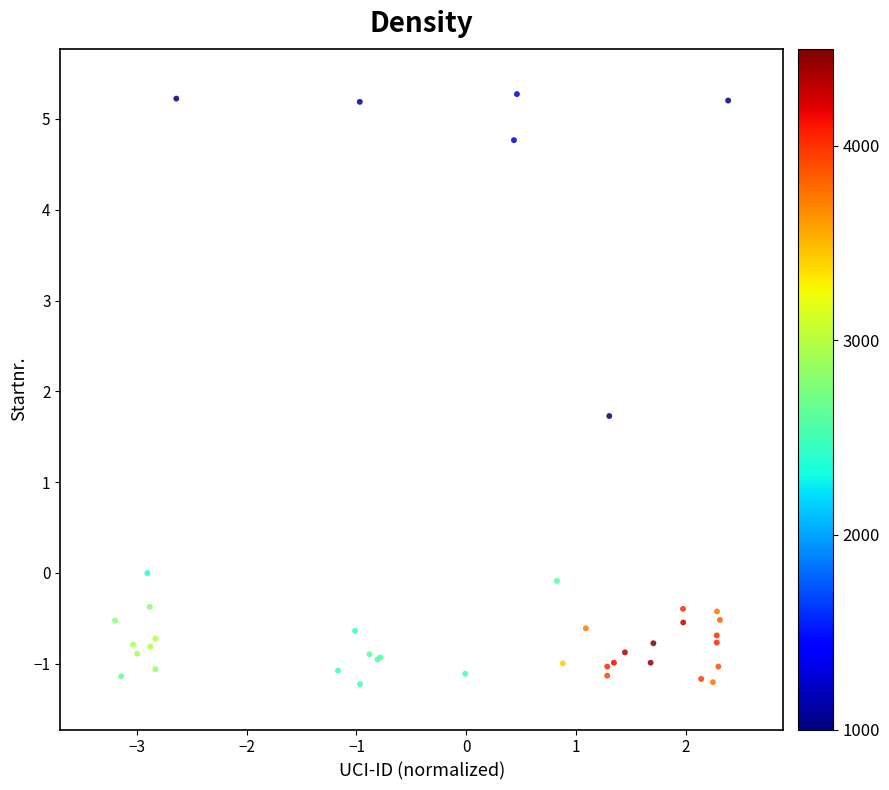

What Y value in the scatter plot is closest to 2?

1.7